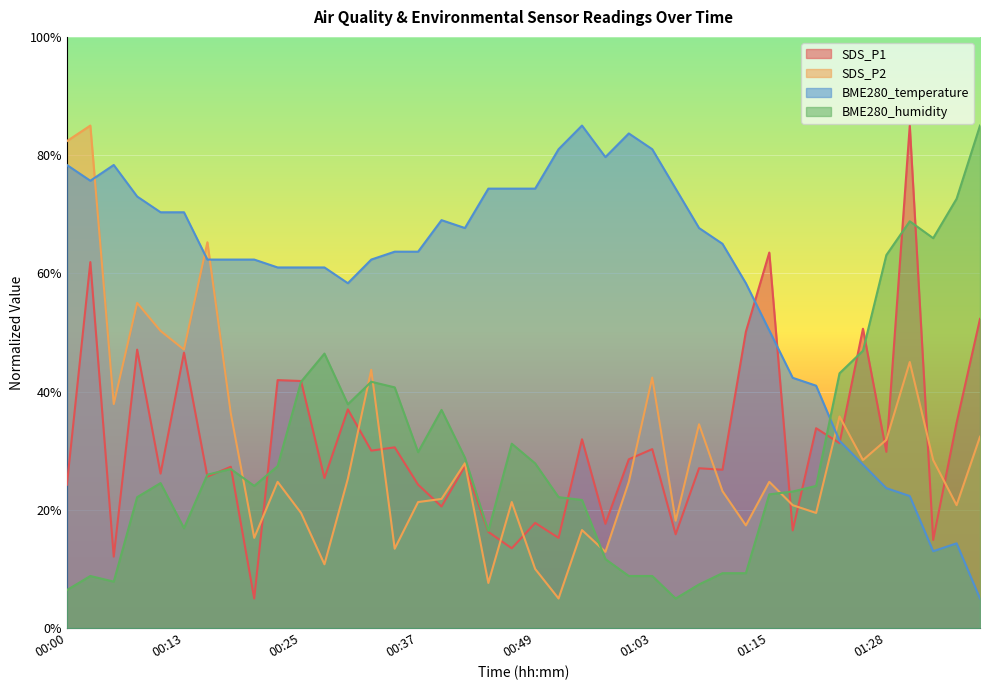

What is the sum of the BME280_temperature values at 00:17 and 00:10?

132.7